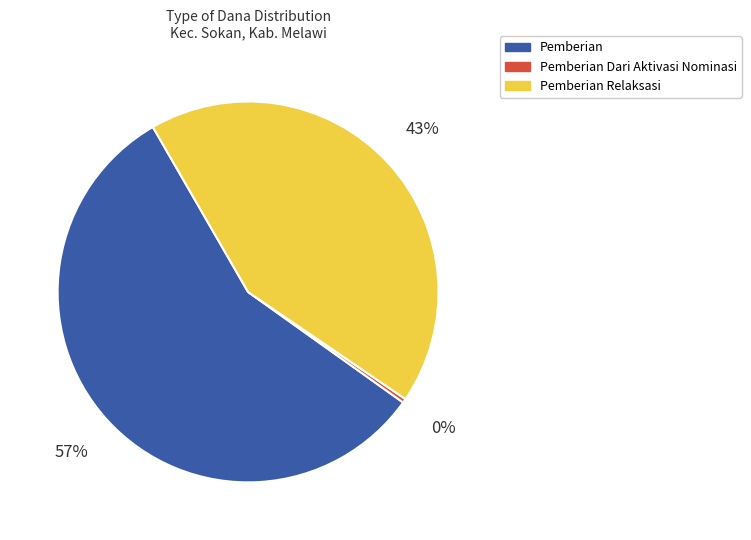

To the nearest percent, what is the average slice percentage?

33%